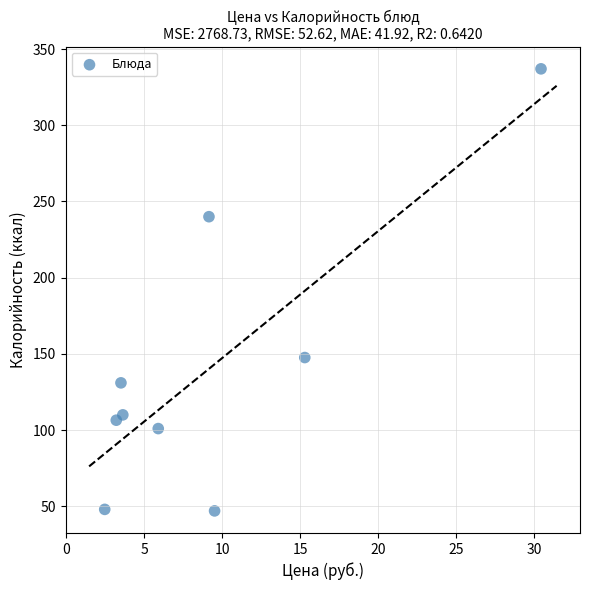

What Y value in the scatter plot is closest to 192?

147.6